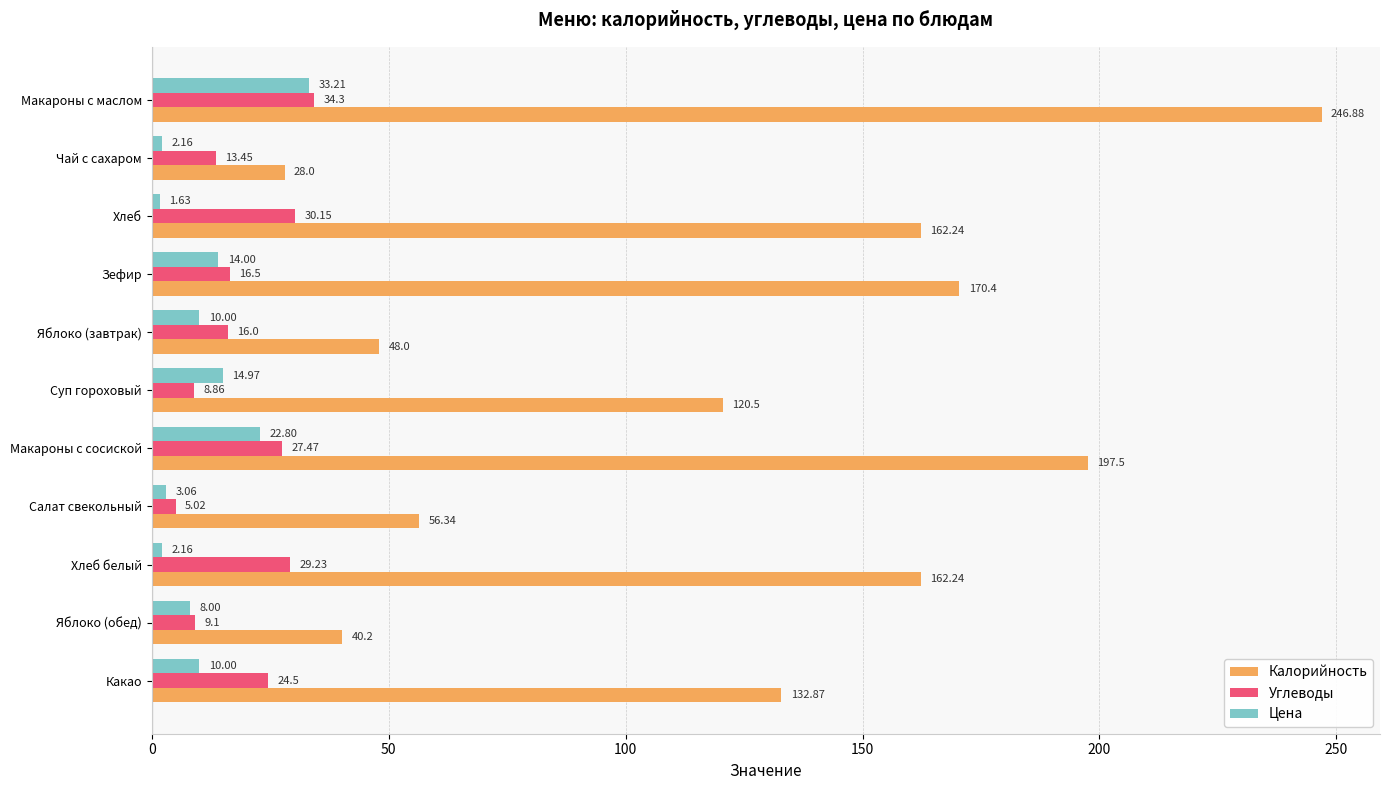

What is the difference between the second highest and minimum values in the Калорийность series?

169.5